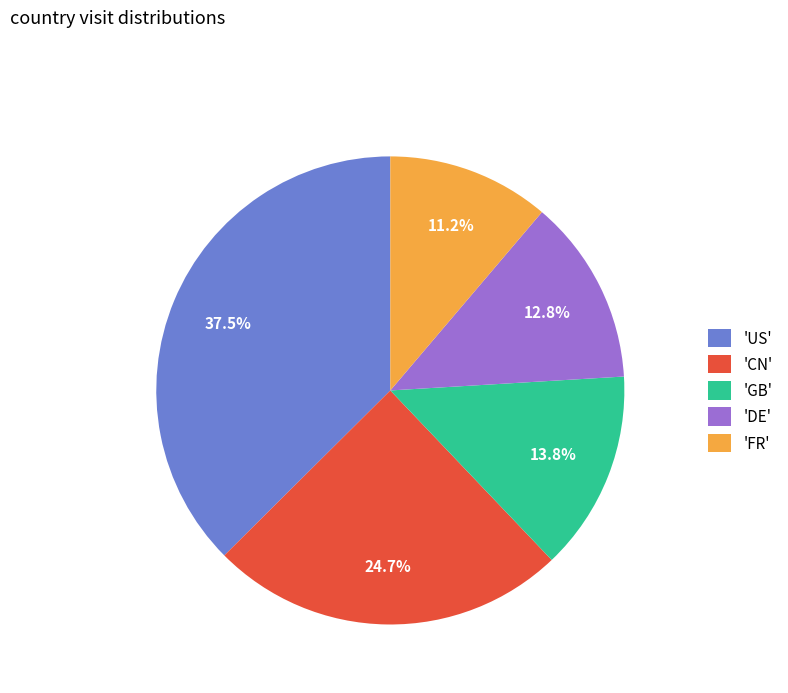

Between 'US' and 'CN', which is larger?

'US'